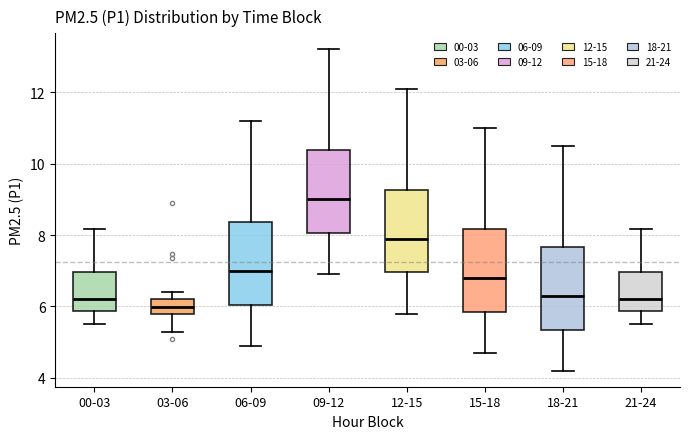

Which box has the lowest median line?

03-06